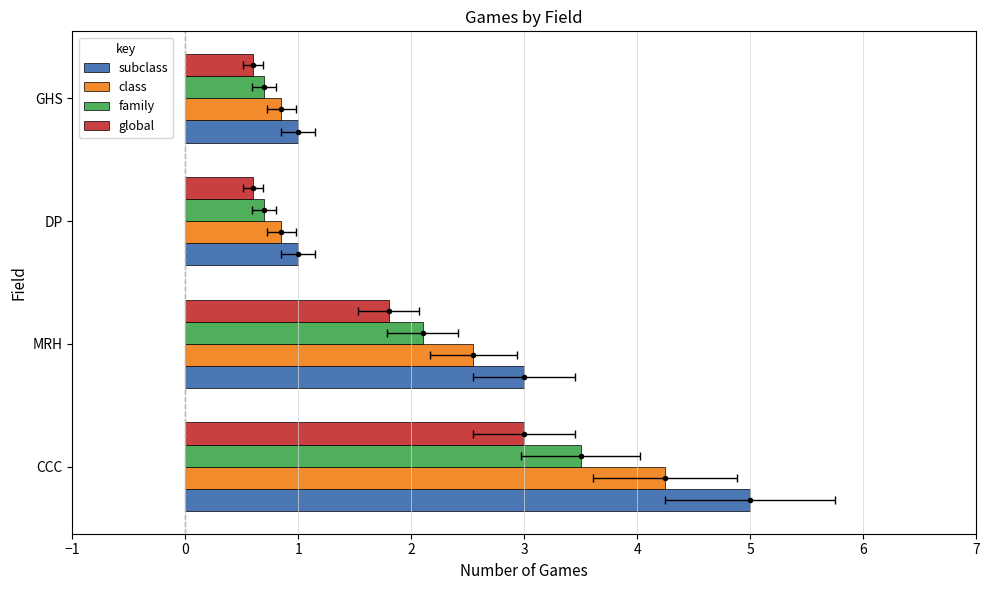

What is the sum of all class values?

8.5